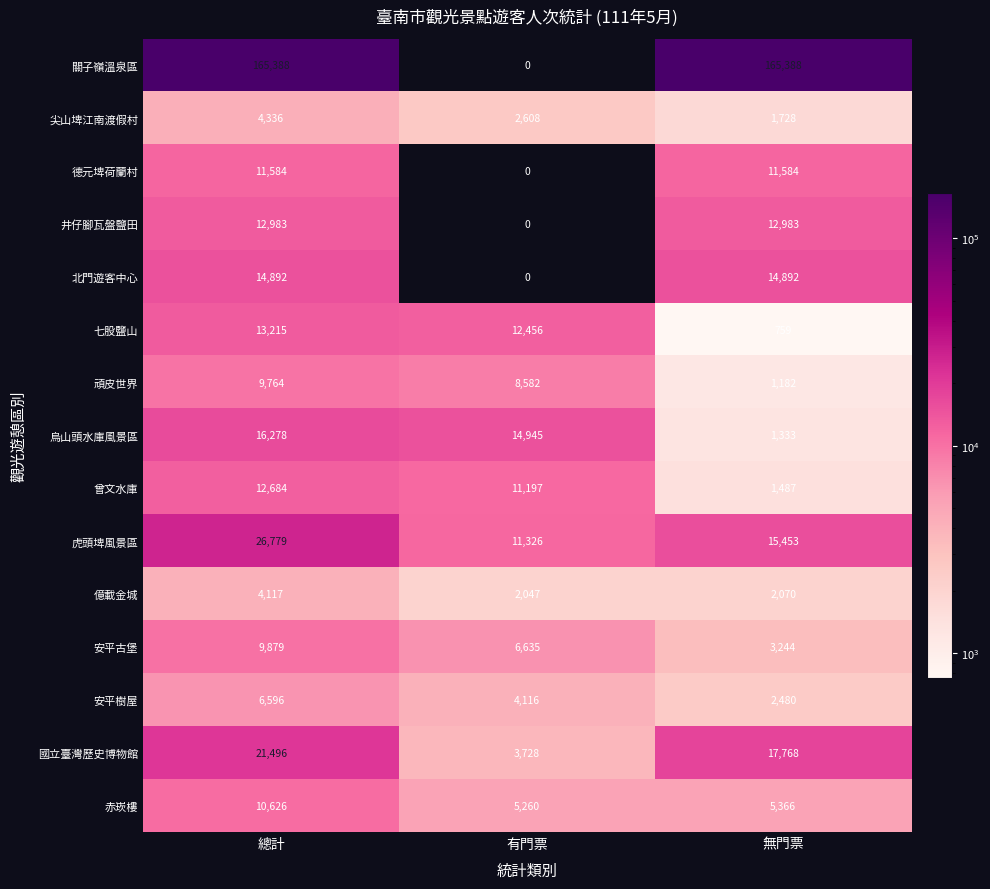

Rank the series at 無門票 from lowest to highest value.

七股鹽山, 頑皮世界, 烏山頭水庫風景區, 曾文水庫, 尖山埤江南渡假村, 億載金城, 安平樹屋, 安平古堡, 赤崁樓, 德元埤荷蘭村, 井仔腳瓦盤鹽田, 北門遊客中心, 虎頭埤風景區, 國立臺灣歷史博物館, 關子嶺溫泉區